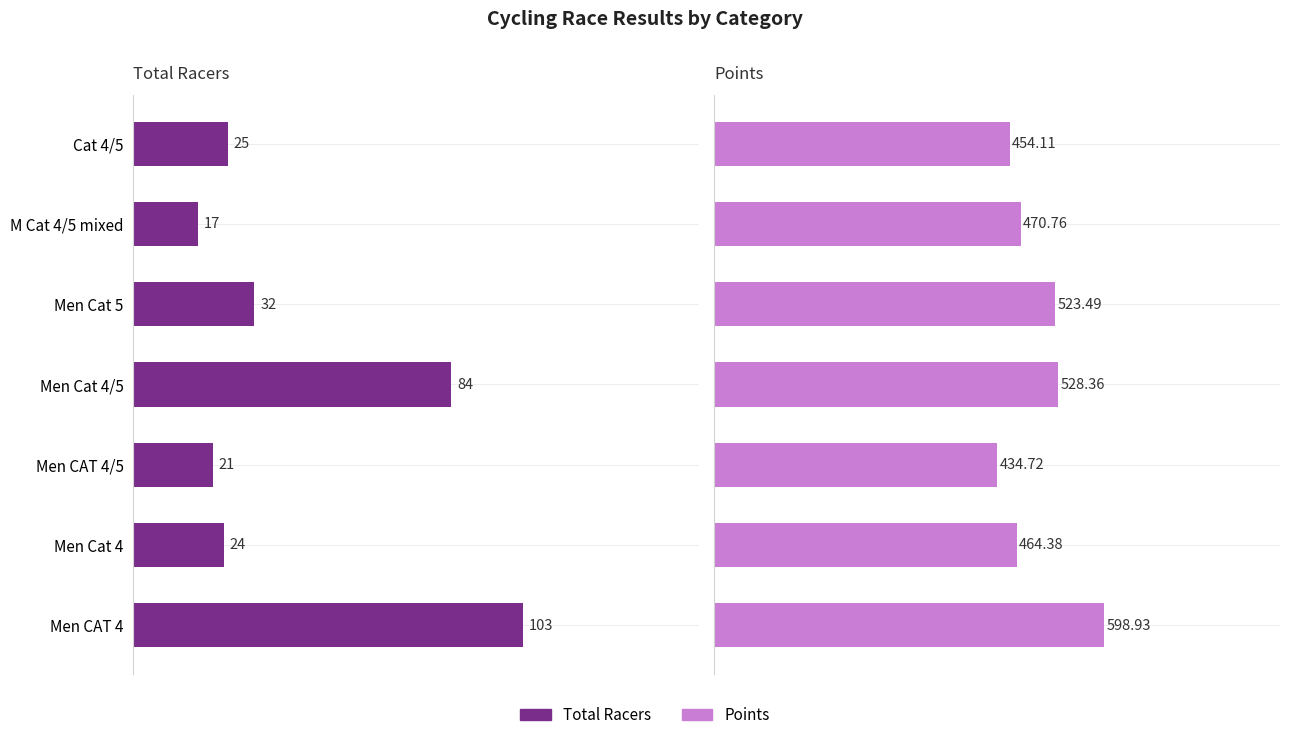

What is the sum of the Total Racers values at M Cat 4/5 mixed and Cat 4/5?

42.0